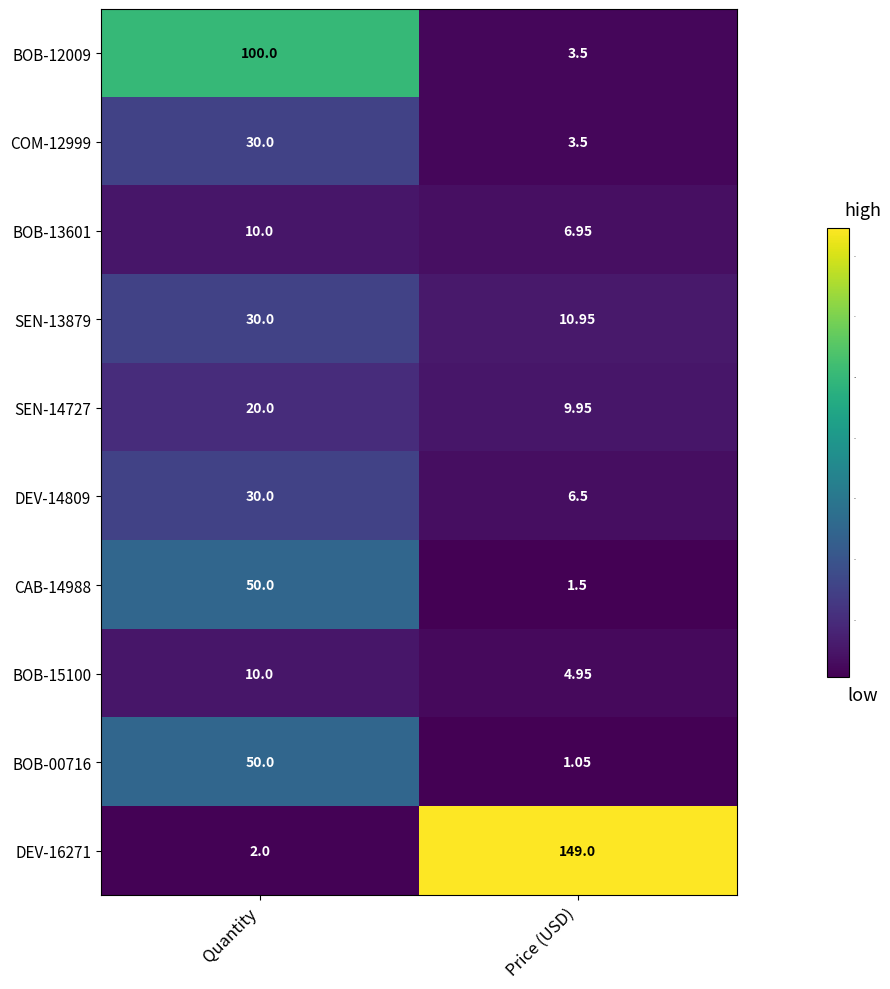

At which label is BOB-00716 closest to 25?

Price (USD)